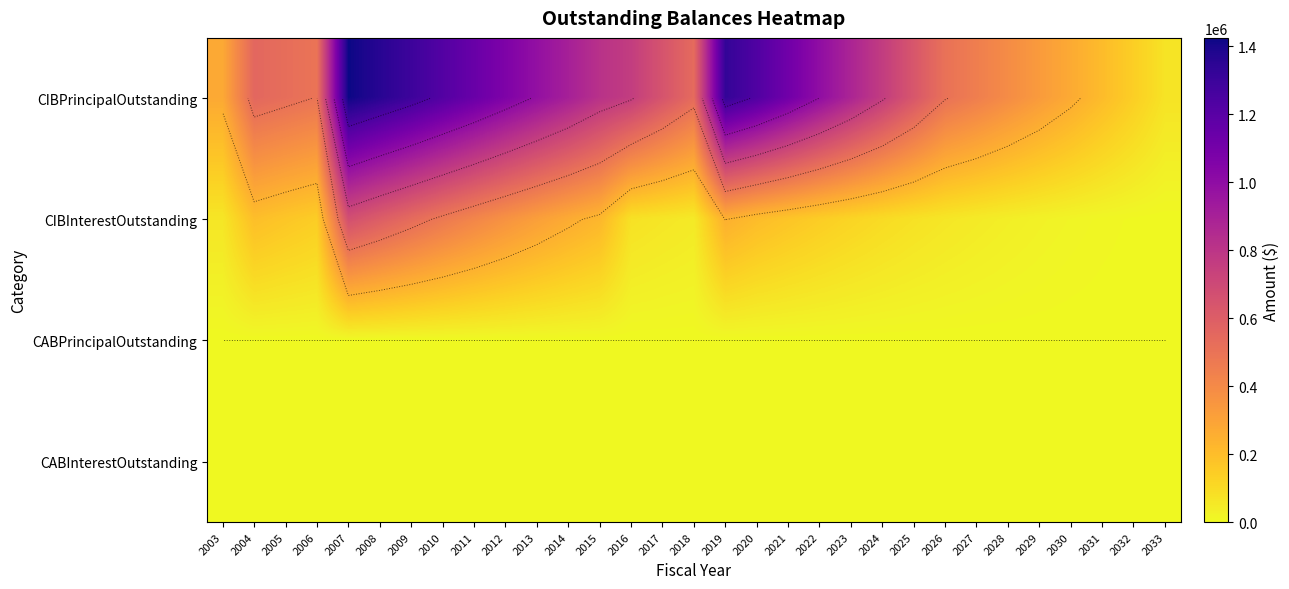

Is it true that CABPrincipalOutstanding equals 0.0 at 2021?

True